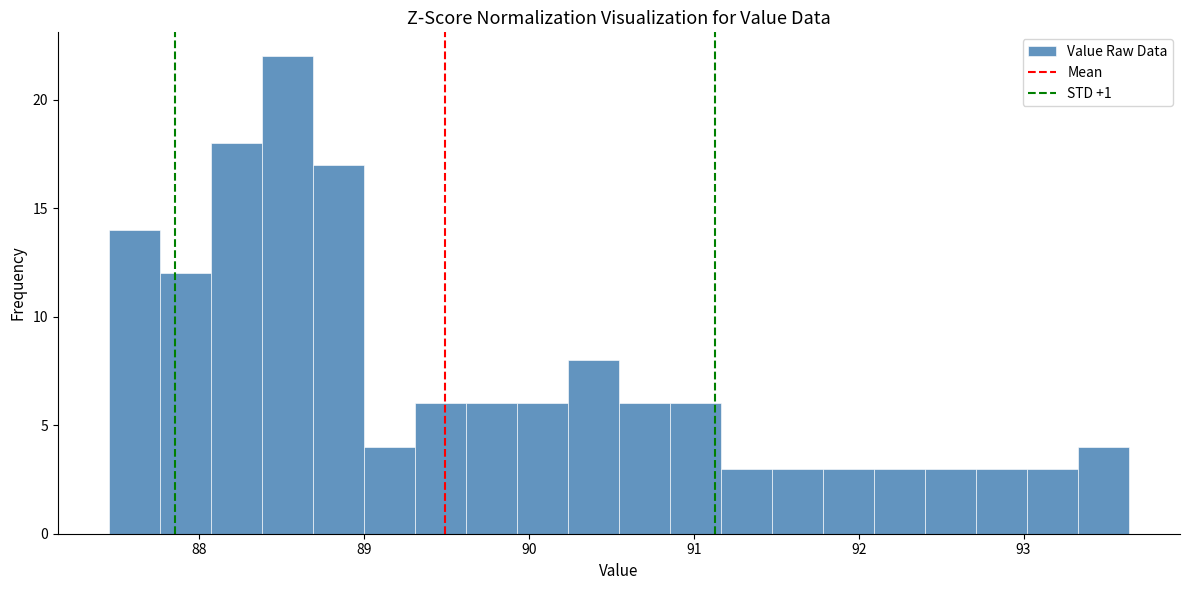

Read against the x-axis, roughly where is the centre of the tallest bar?

88.5